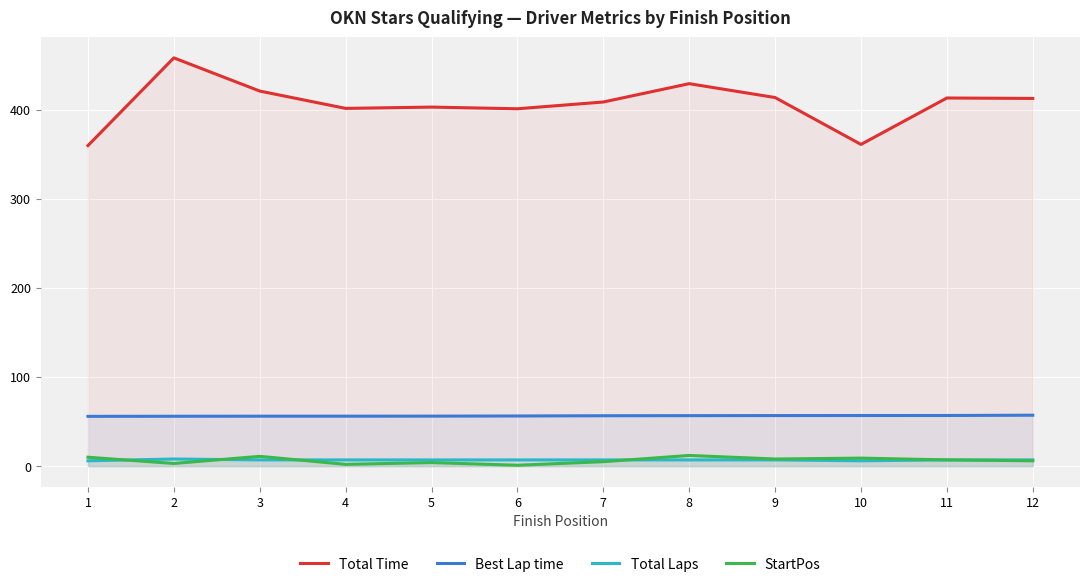

How many values in the Total Laps series are below 7?

2